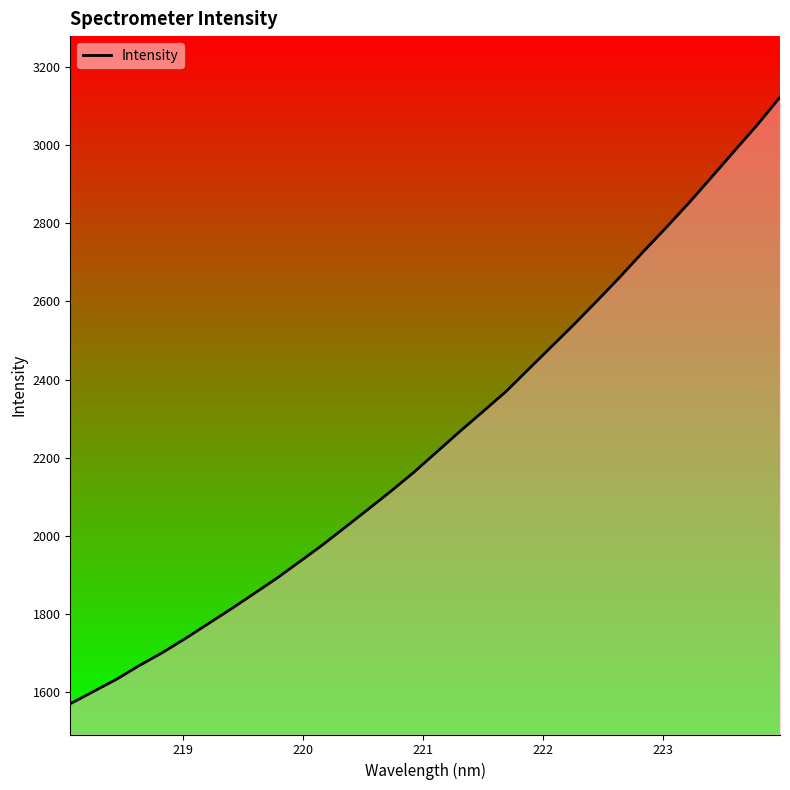

How many lines are shown in the chart?

1